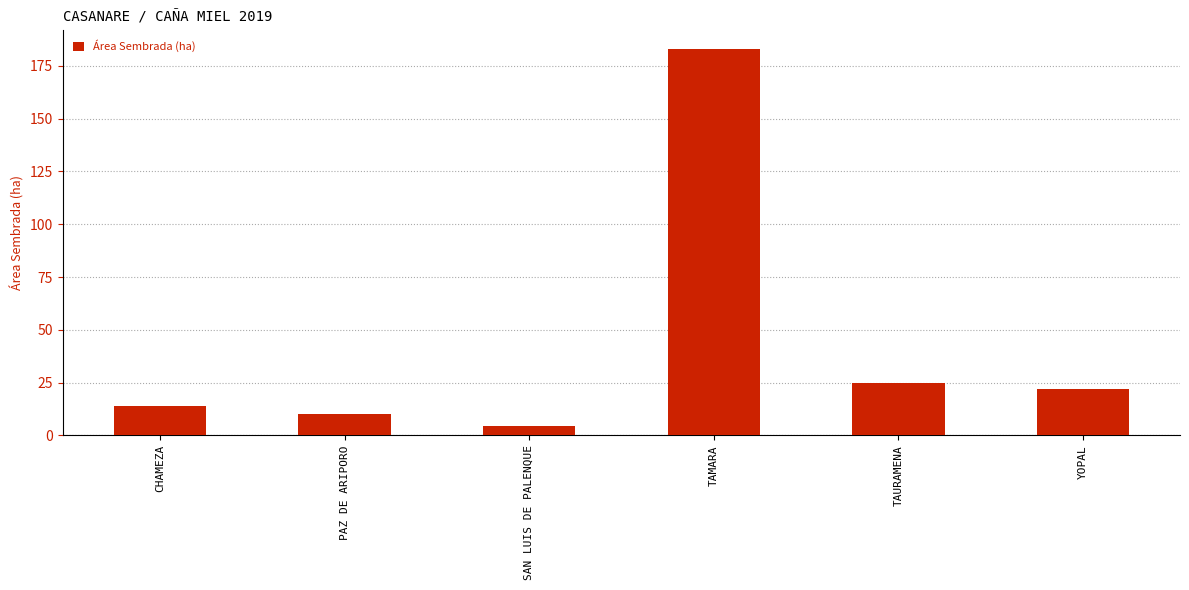

Are the bars horizontal?

No